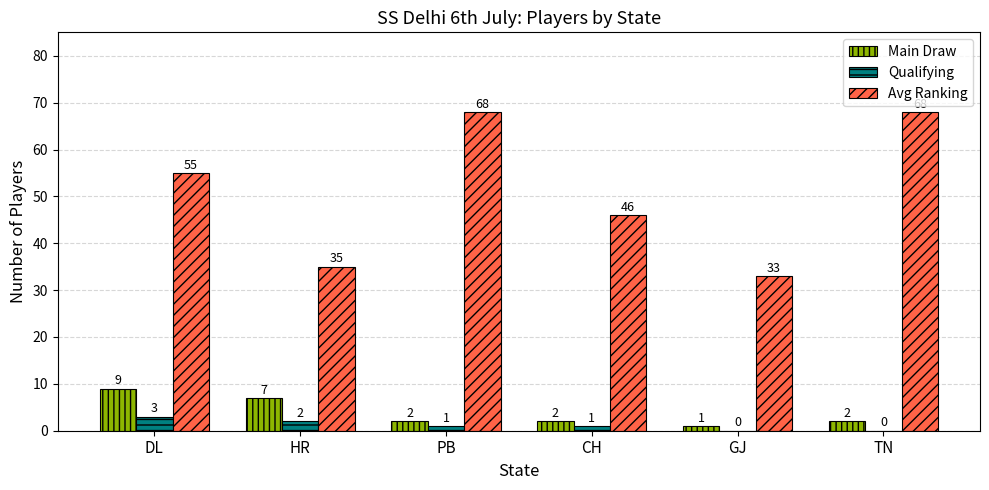

What is the maximum value shown in the chart?

68